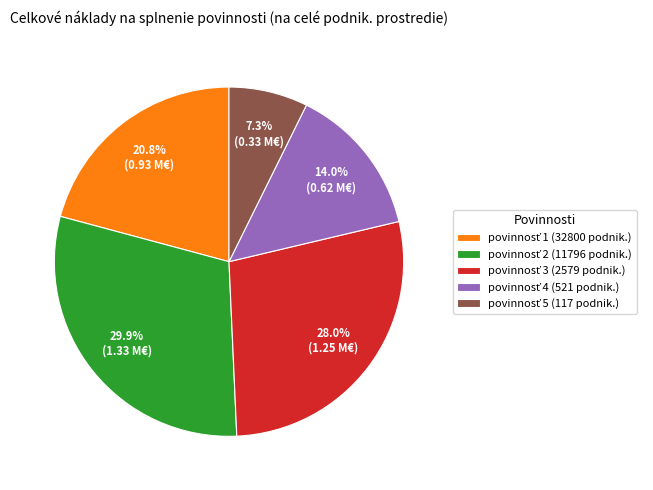

To the nearest percent, what is the average slice percentage?

20%